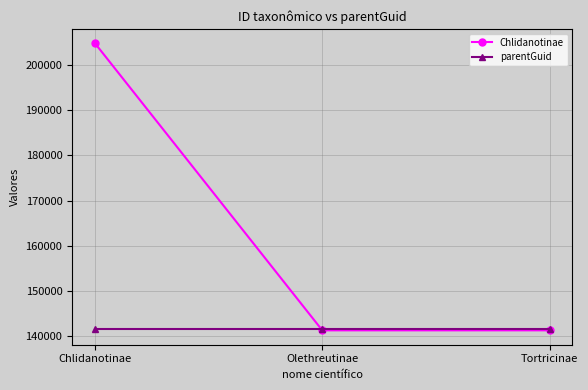

The parentGuid series shows 141517 at Chlidanotinae. True or false?

True